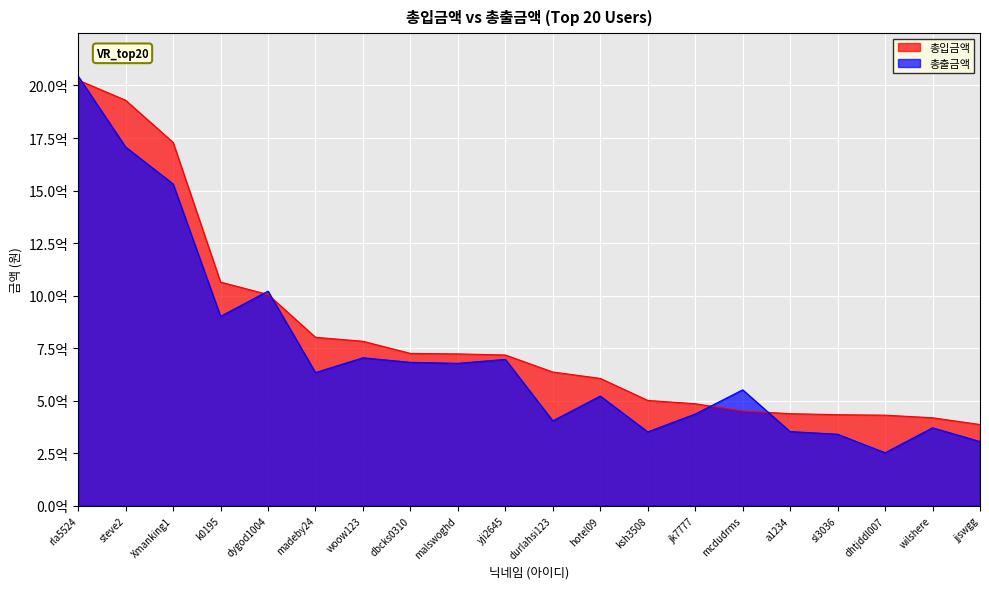

The 총출금액 series shows 2285785929 at Xmanking1. True or false?

False